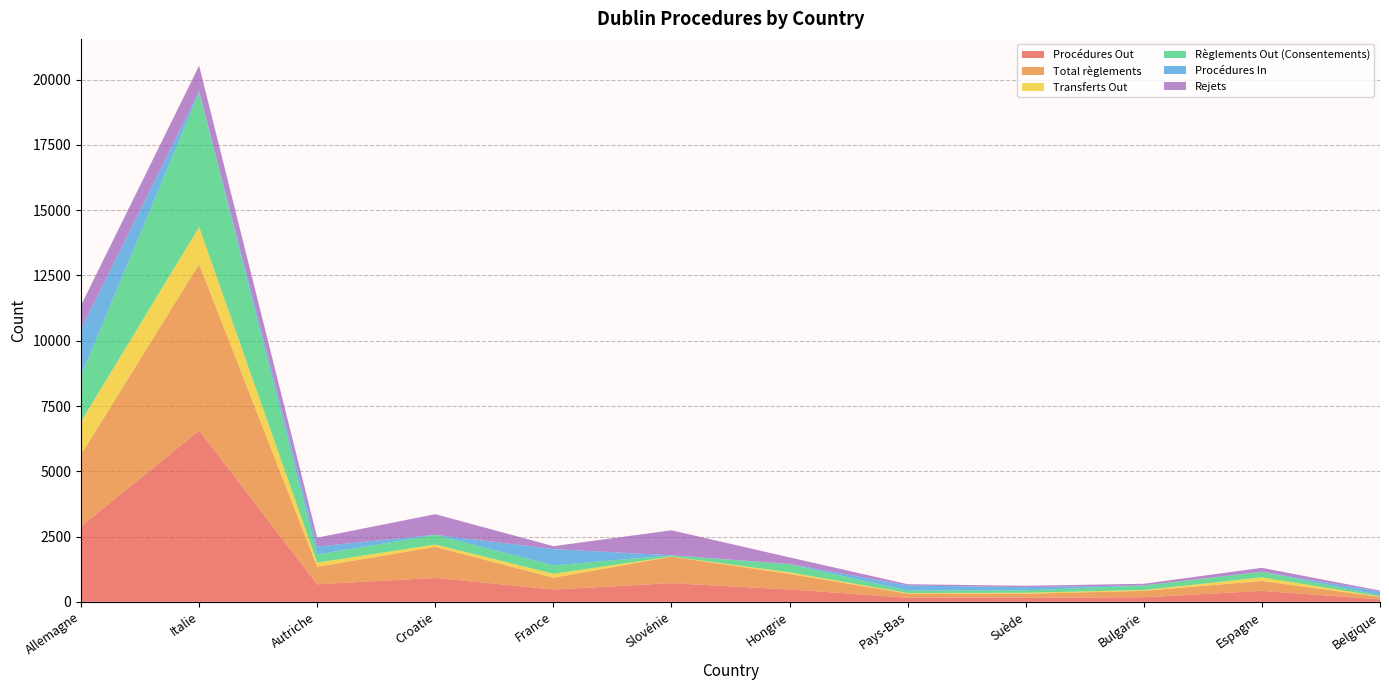

Reading left to right, extract all data points from this chart.

Procédures Out: 2887	6563	671	915	471	713	473	157	156	173	418	93
Total règlements: 2755	6374	669	1191	452	1014	594	155	151	246	381	93
Transferts Out: 1267	1418	161	87	151	6	63	25	40	33	136	20
Règlements Out (Consentements): 1760	5154	311	372	321	46	309	94	95	171	214	47
Procédures In: 1768	60	304	2	624	3	13	192	120	4	3	135
Rejets: 921	967	340	790	112	957	249	51	51	64	150	41